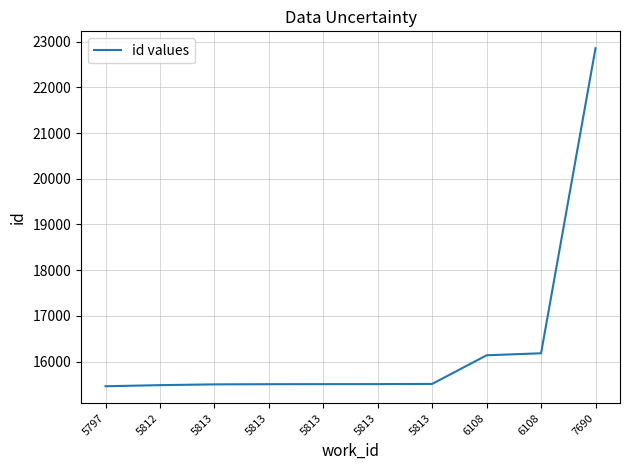

How many lines are shown in the chart?

1